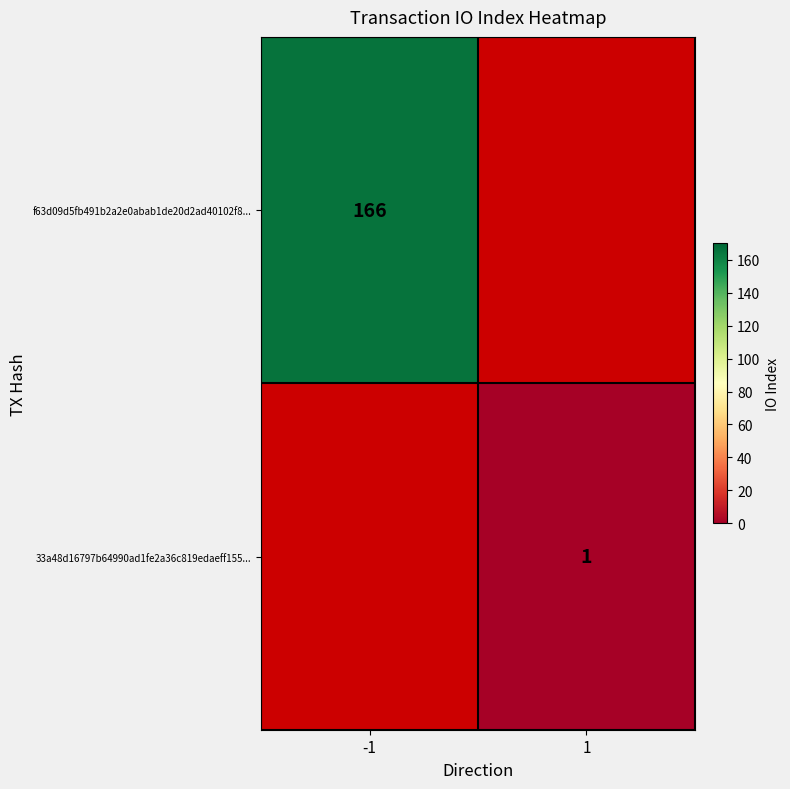

The value of 33a48d16797b64990ad1fe2a36c819edaeff155... at 1 is 1. True or false?

True